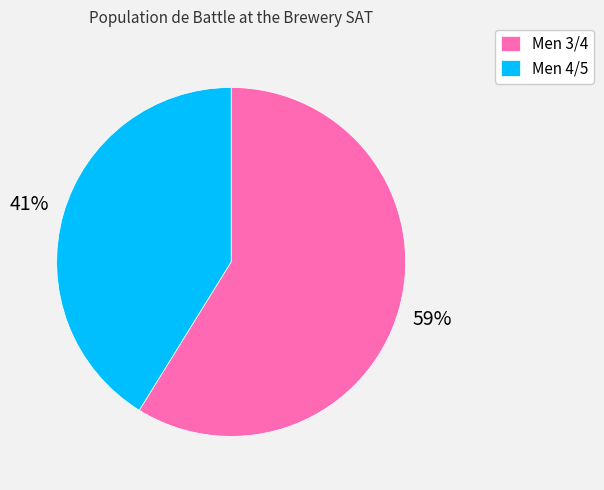

Is it true that Men 4/5 is 29% of the pie?

False